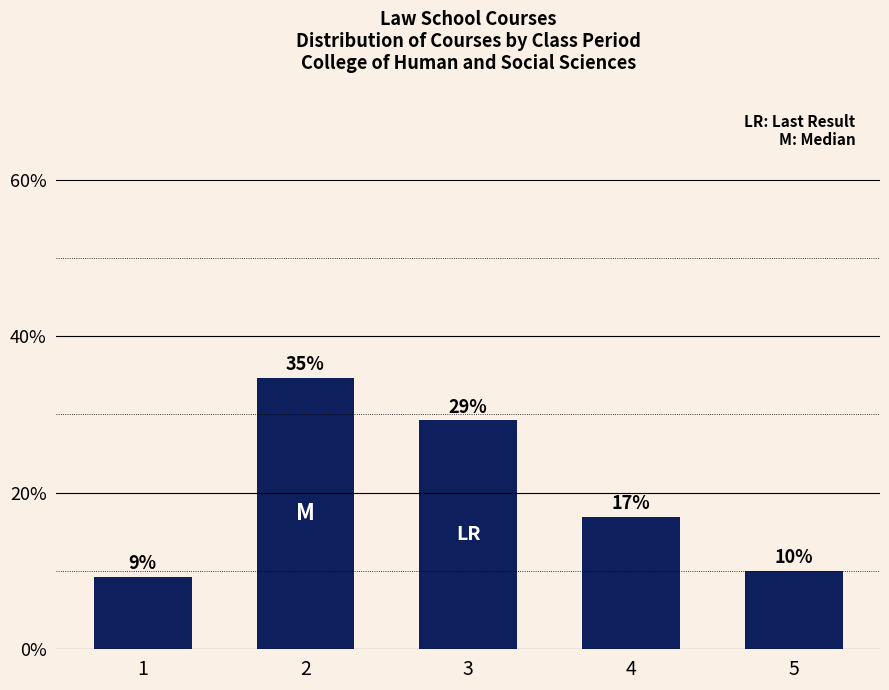

What is the change in value from 1 to 5?

+0.8